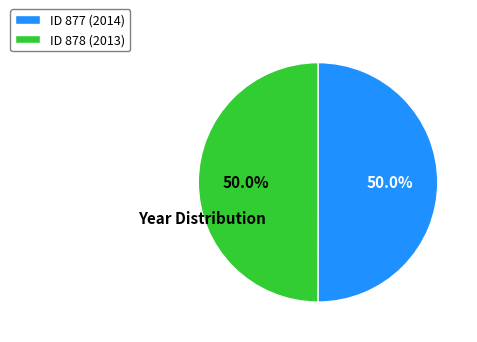

What is the ratio of the value at ID 878 (2013) to the value at ID 877 (2014)?

1.0